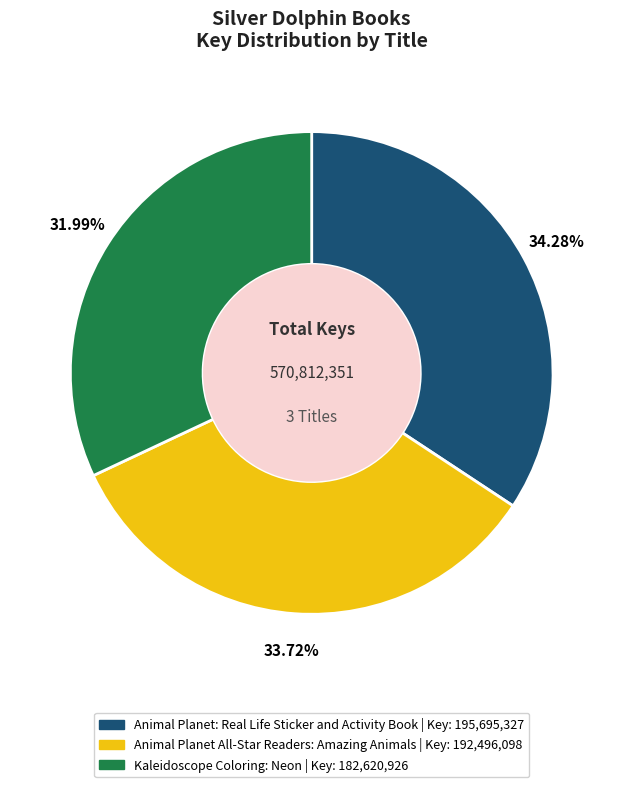

What is the largest slice in the pie chart?

Animal Planet: Real Life Sticker and Activity Book